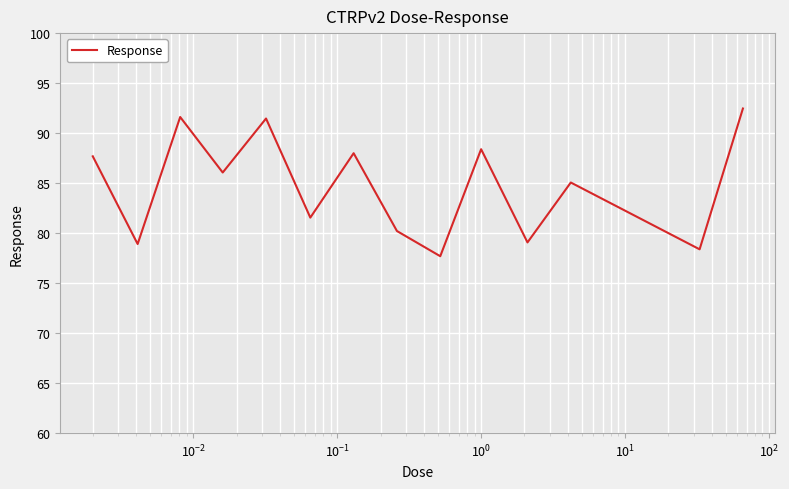

What is the minimum value shown in the chart?

77.7